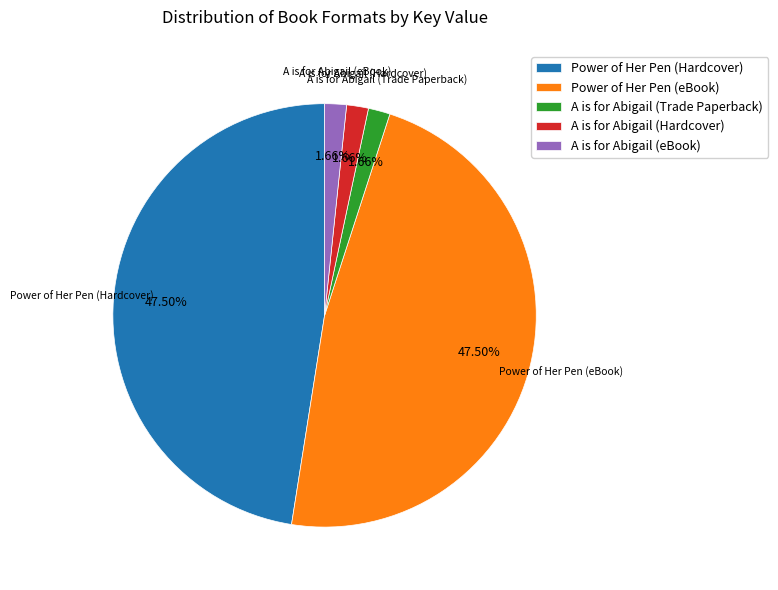

Is there any slice that represents more than half of the pie?

No